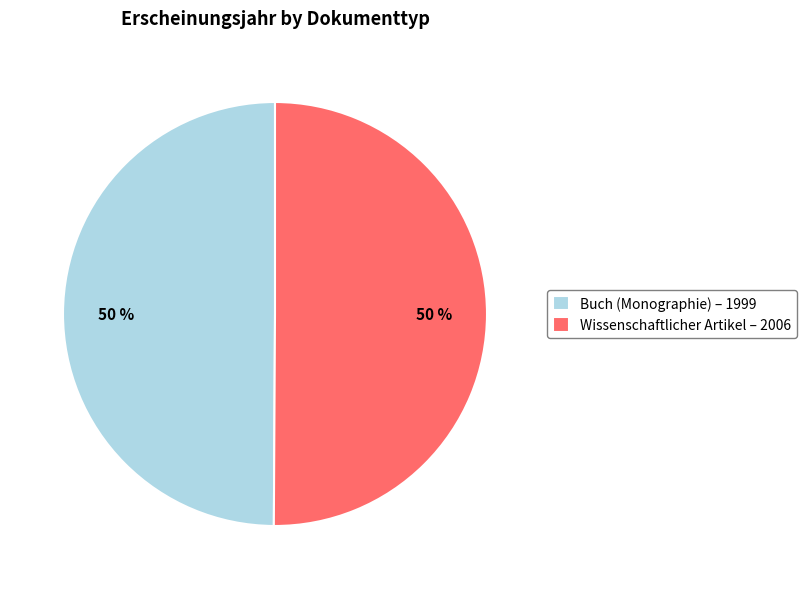

Do Wissenschaftlicher Artikel – 2006 and Buch (Monographie) – 1999 together represent more than half of the pie?

Yes